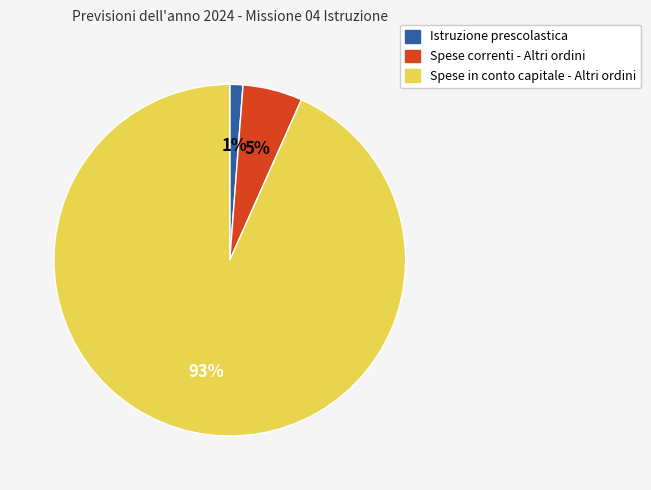

Do Istruzione prescolastica and Spese correnti - Altri ordini together represent more than half of the pie?

No